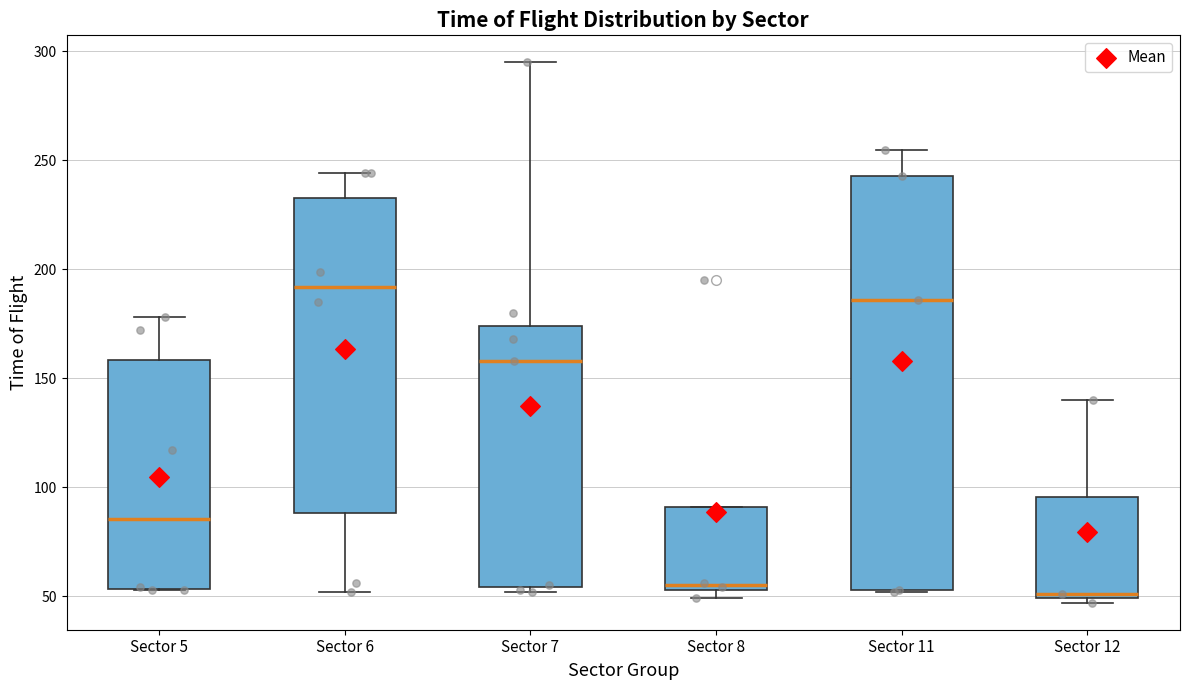

Reading left to right, read every box against the y-axis: the position of its median line, the range the box covers, and the ends of its whiskers. The values are not printed on the chart, so give them approximately, as read against the axis.

Sector 5: median 85, box 55 to 160, whiskers 55 to 180
Sector 6: median 190, box 90 to 235, whiskers 50 to 245
Sector 7: median 160, box 55 to 175, whiskers 50 to 295
Sector 8: median 55 (just above the box's lower edge), box 55 to 90, whiskers 50 to 90
Sector 11: median 185, box 55 to 245, whiskers 50 to 255
Sector 12: median 50 (just above the box's lower edge), box 50 to 95, whiskers 45 to 140